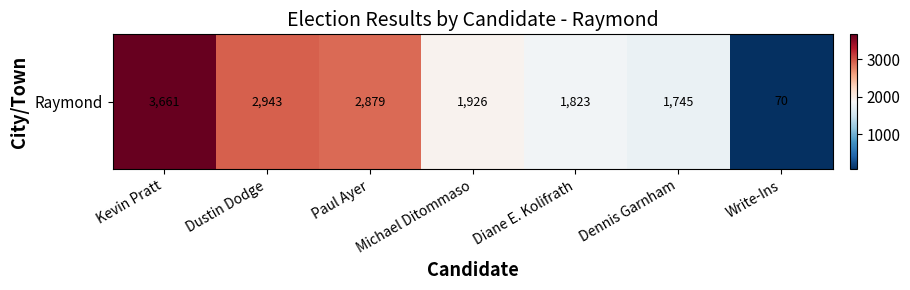

What is the difference between the values at Write-Ins and Dustin Dodge?

2873